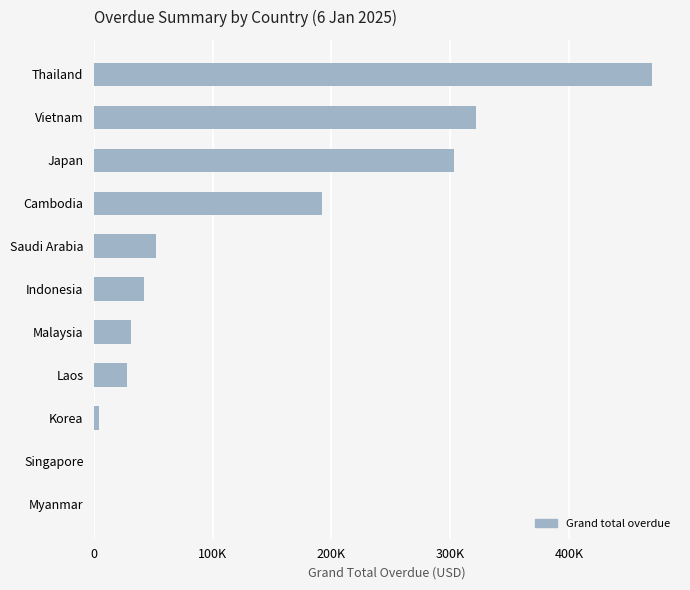

How many data points does each series have?

11